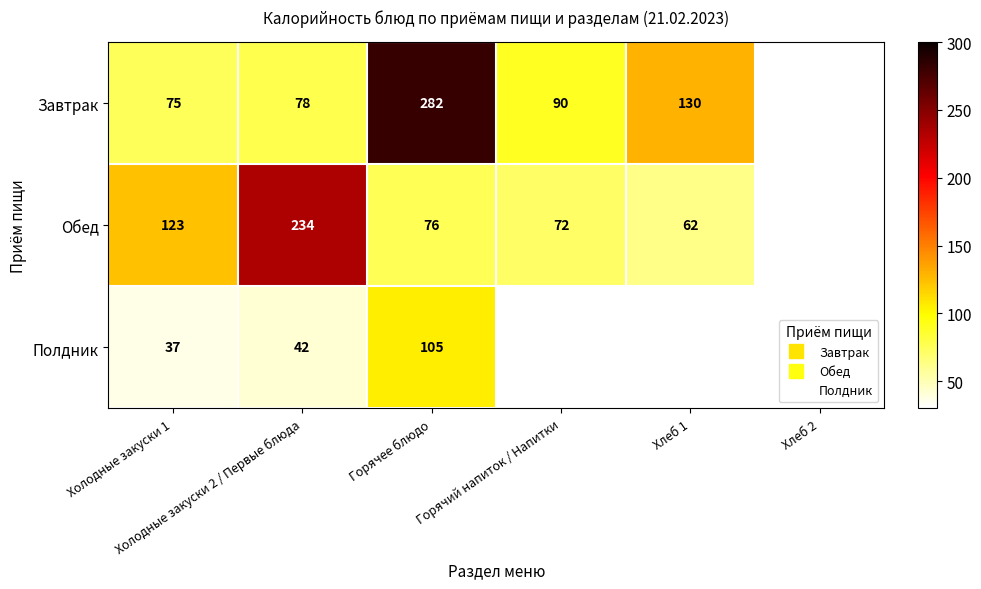

What is the minimum value shown in the chart?

37.0